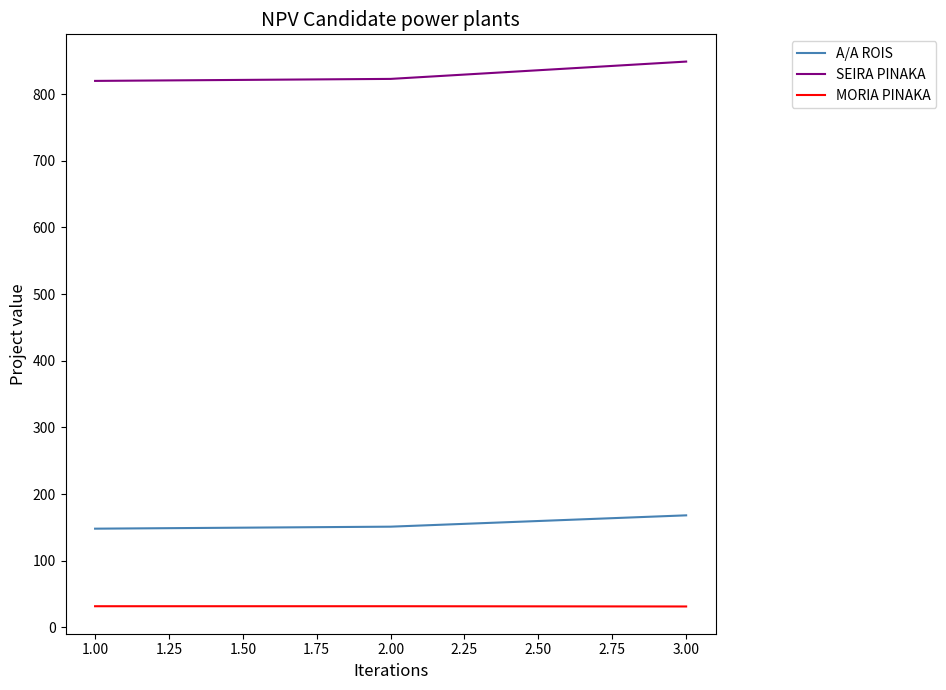

List the series in order of their peak value, lowest first.

MORIA PINAKA, A/A ROIS, SEIRA PINAKA